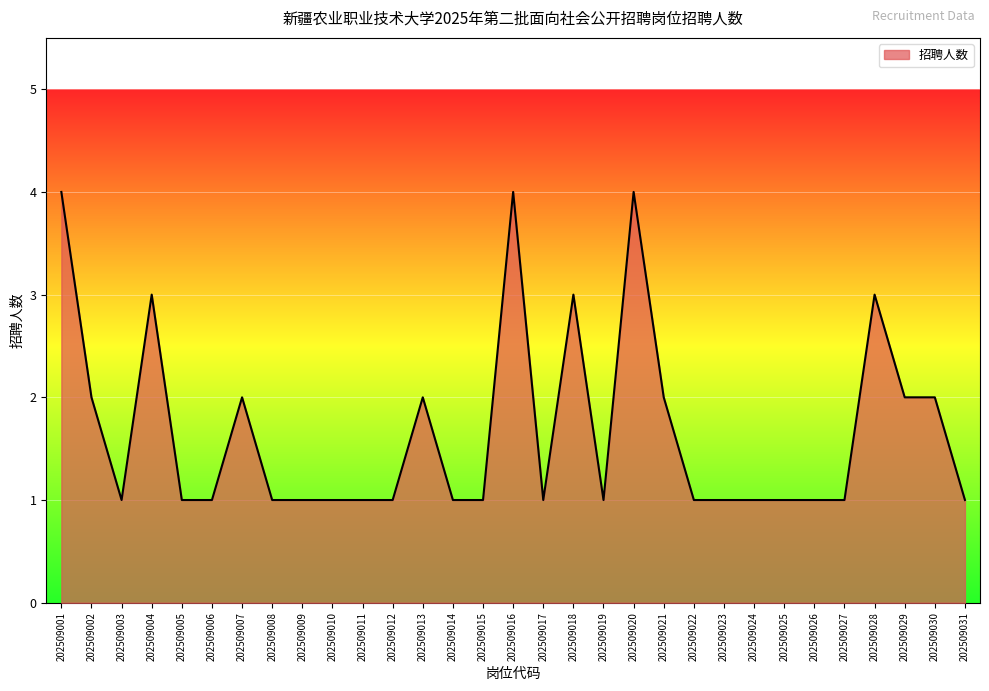

Approximately how many times larger is the value at 202509010 compared to 202509005?

1.0